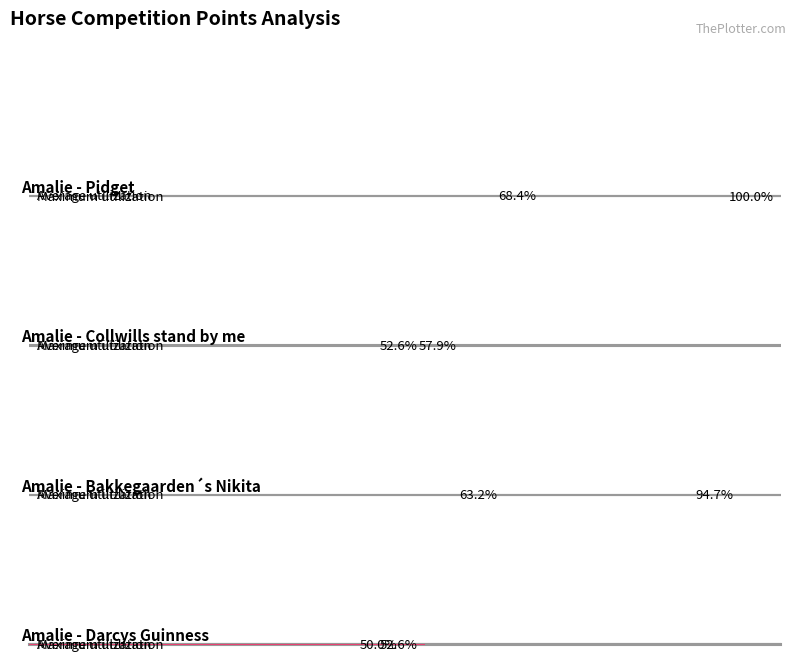

What is the average value of the Average utilization series?

12